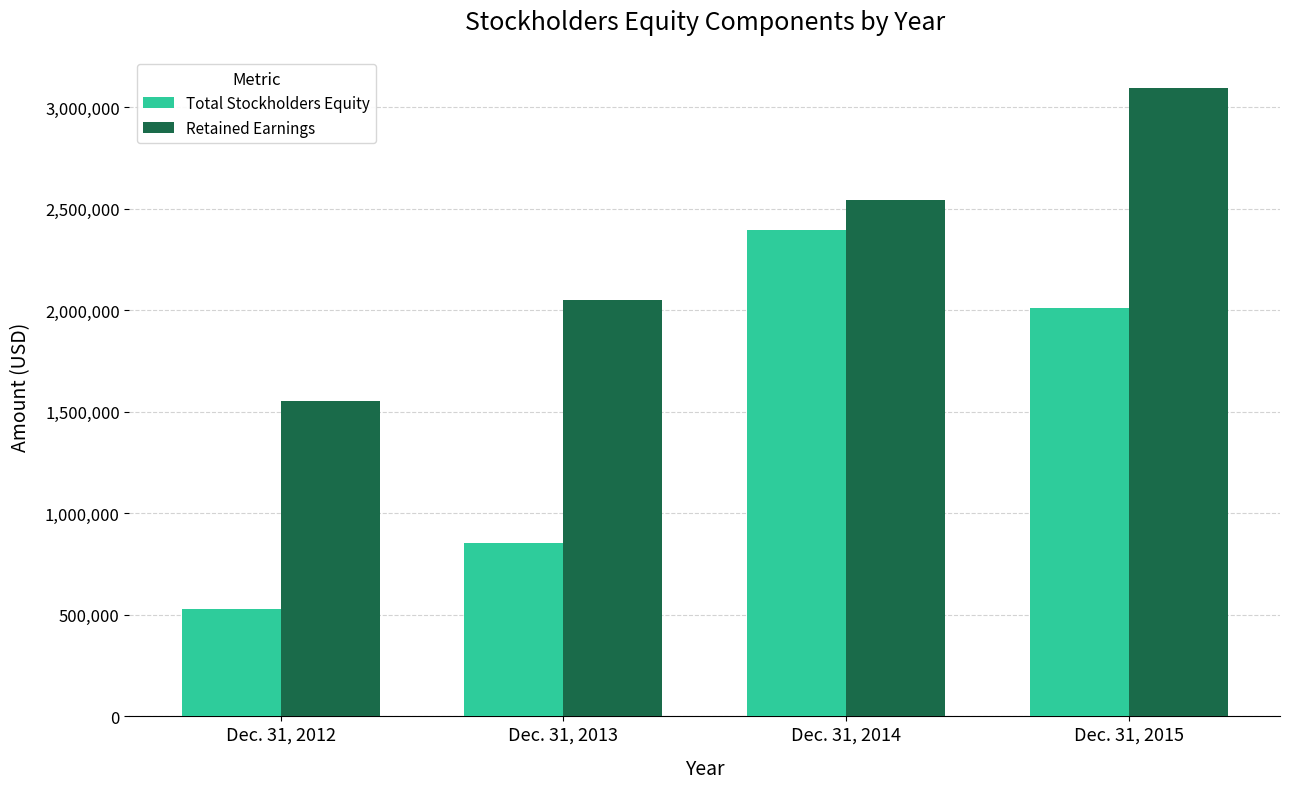

Rank the series at Dec. 31, 2014 from highest to lowest value.

Retained Earnings, Total Stockholders Equity